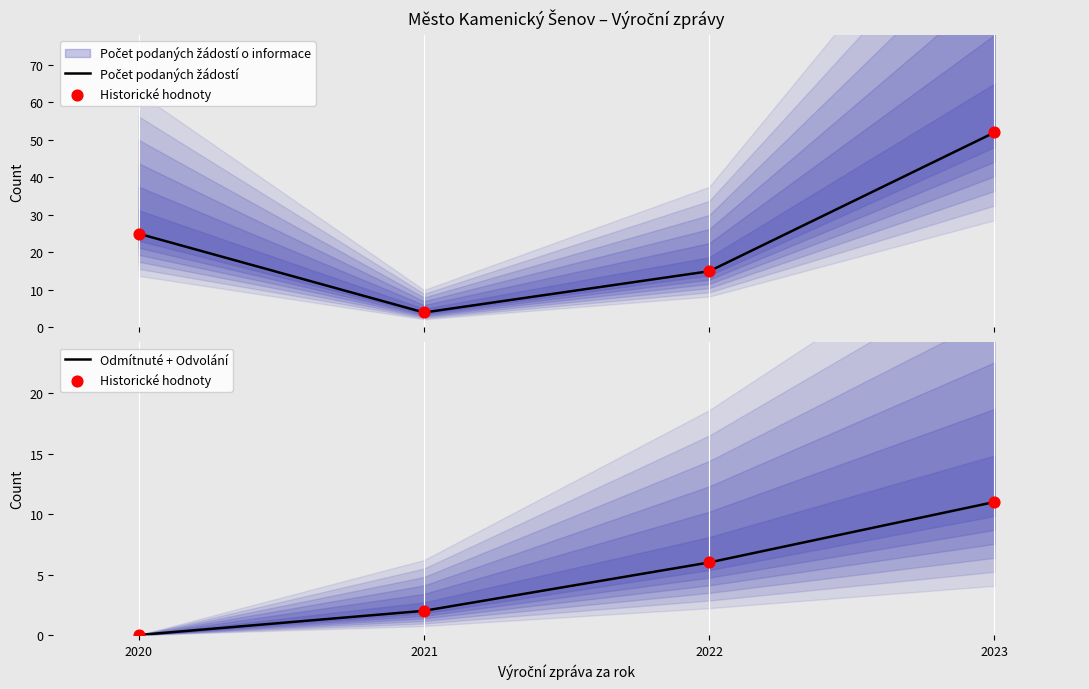

Which series contains the lowest Y value?

Historické hodnoty